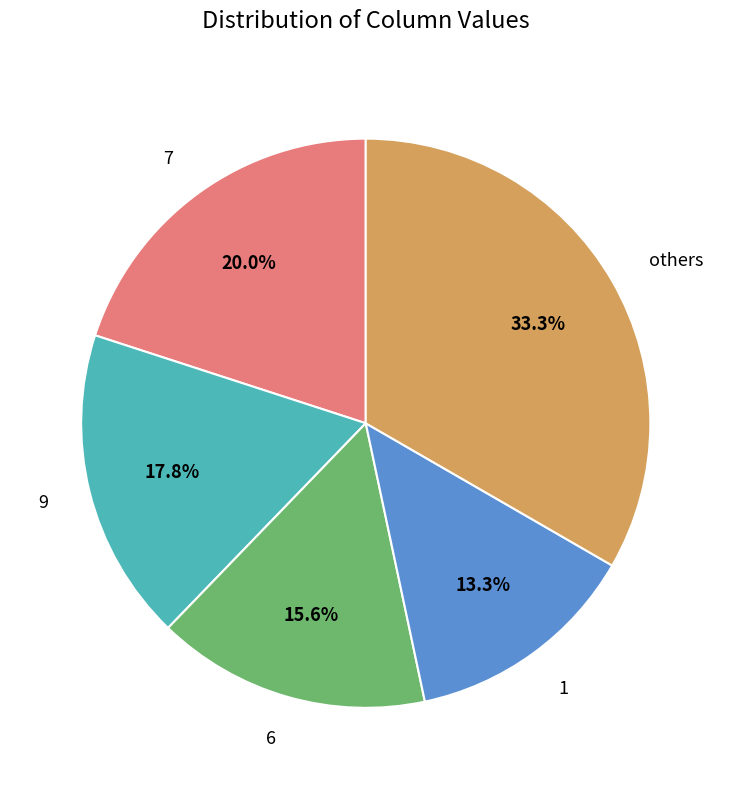

Does any single category account for the majority?

No